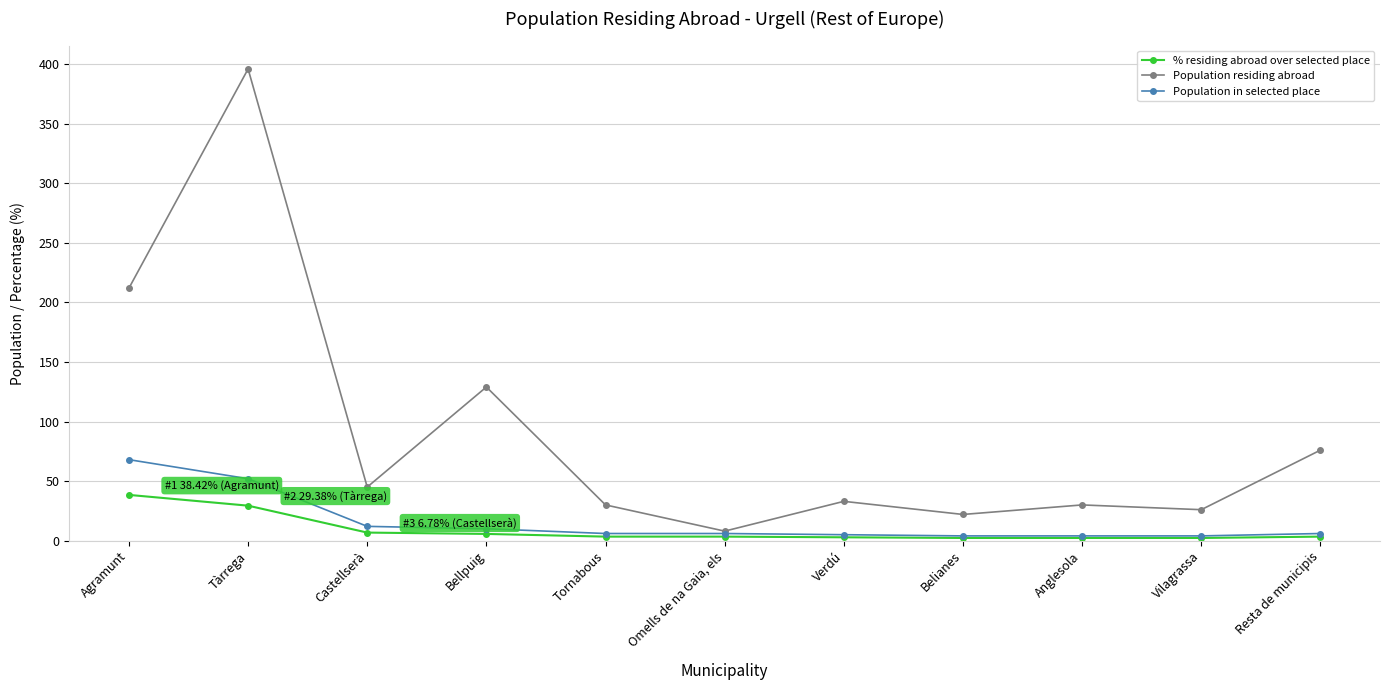

Which series has the widest spread of values?

Population residing abroad